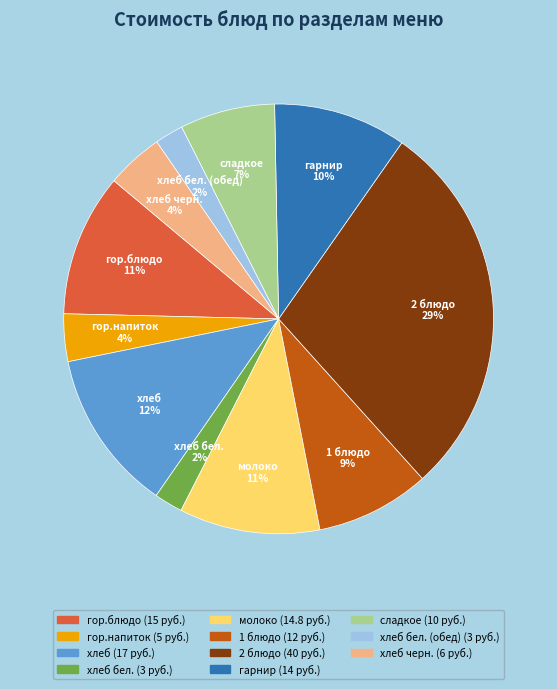

To the nearest percent, what is the average slice percentage?

9%